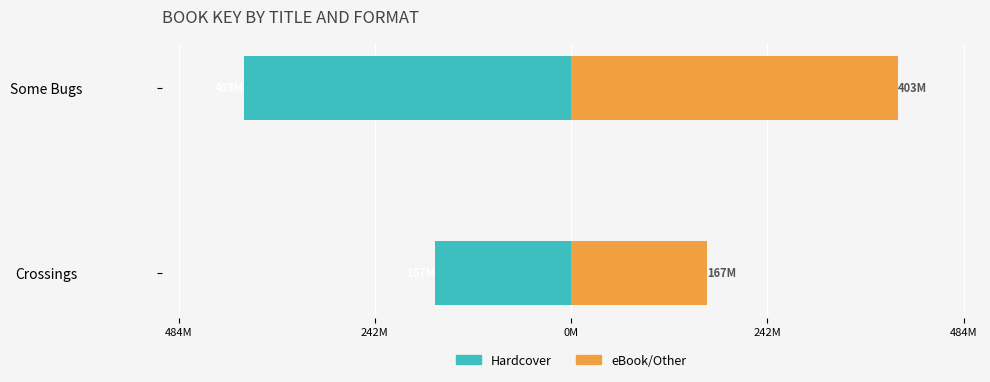

What is the average value of the eBook/Other series?

285.4